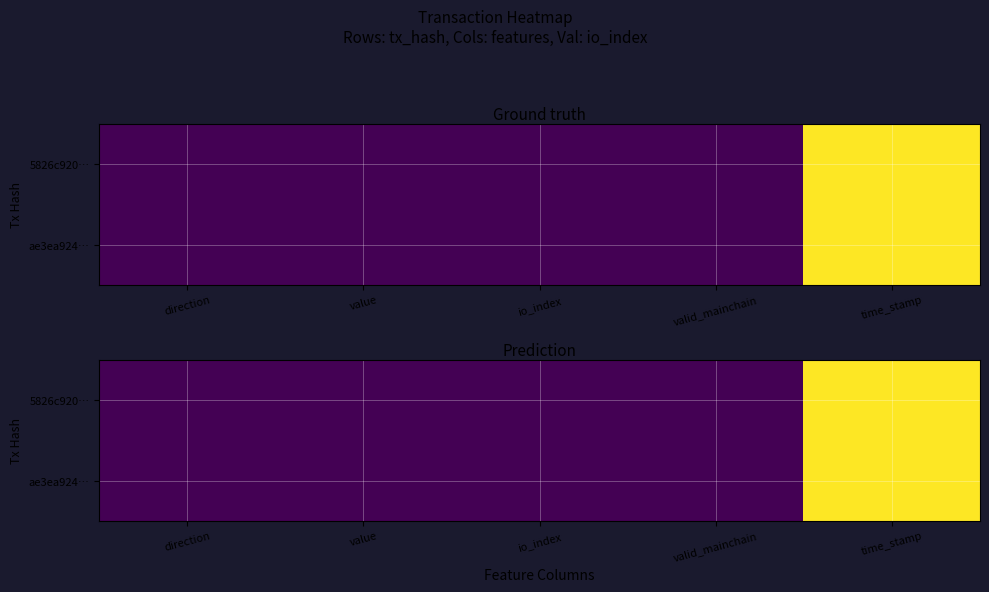

What is the greatest value displayed?

1567768289.0